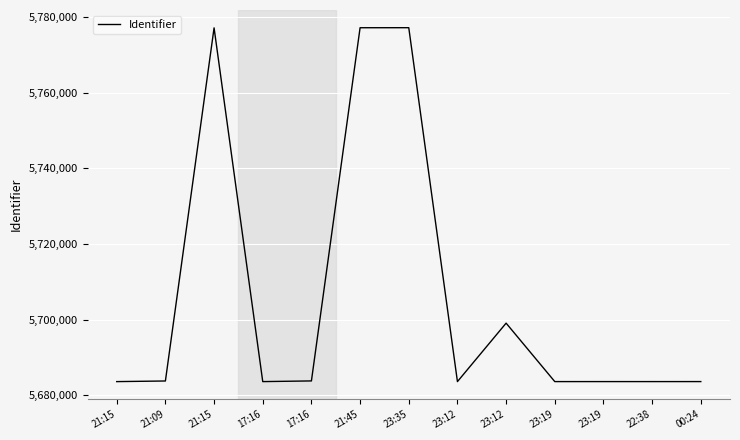

What is the change in value from 21:15 to 23:12?

+2